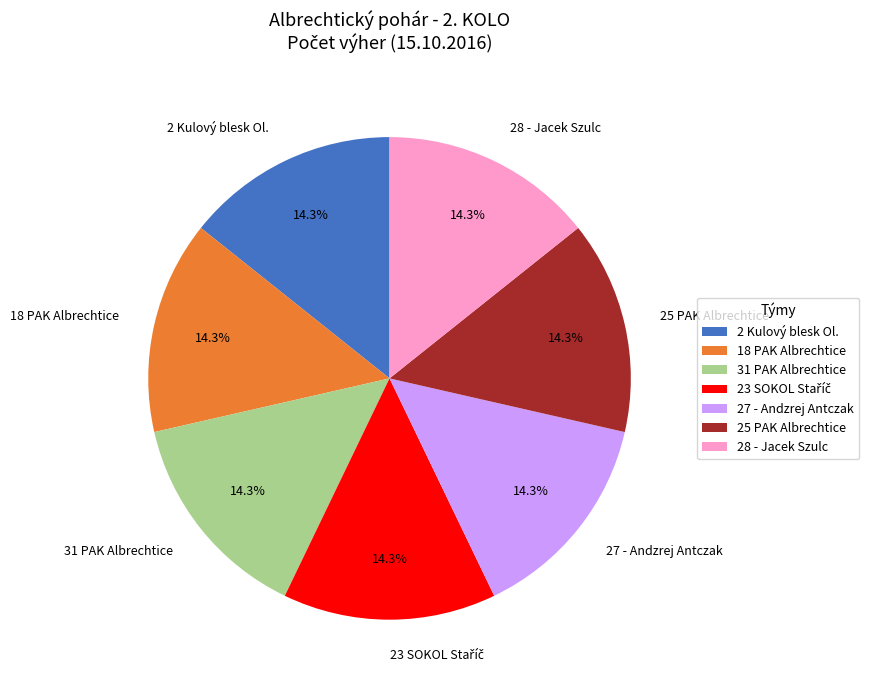

How many slices are in this pie chart?

7